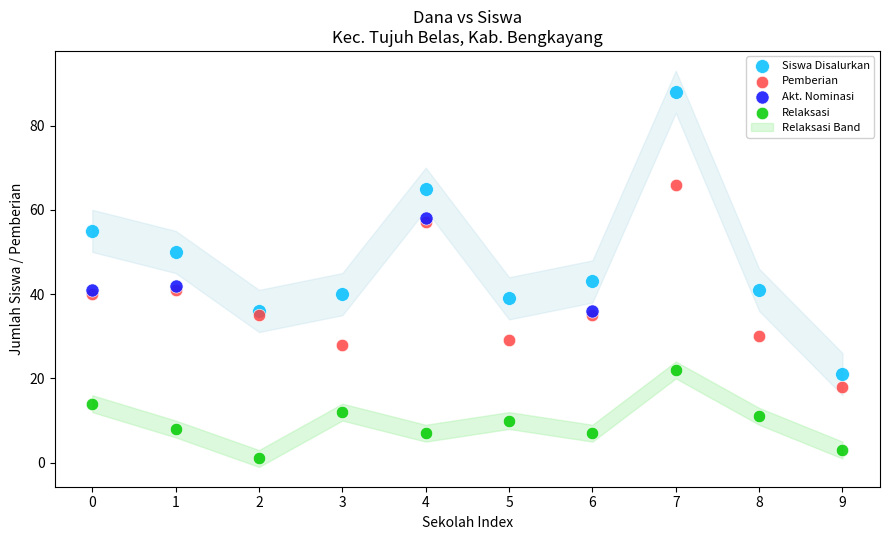

Which series reaches the maximum Y coordinate?

Siswa Disalurkan